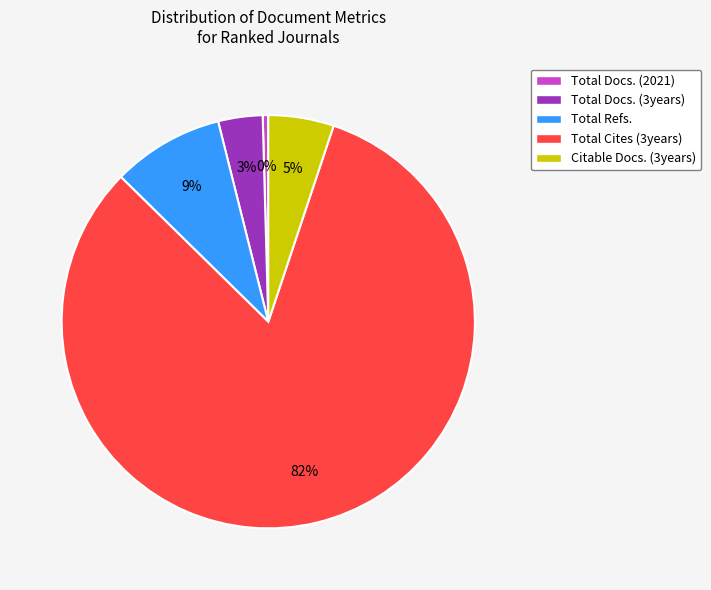

What is the ratio of the value at Total Refs. to the value at Total Cites (3years)?

0.1